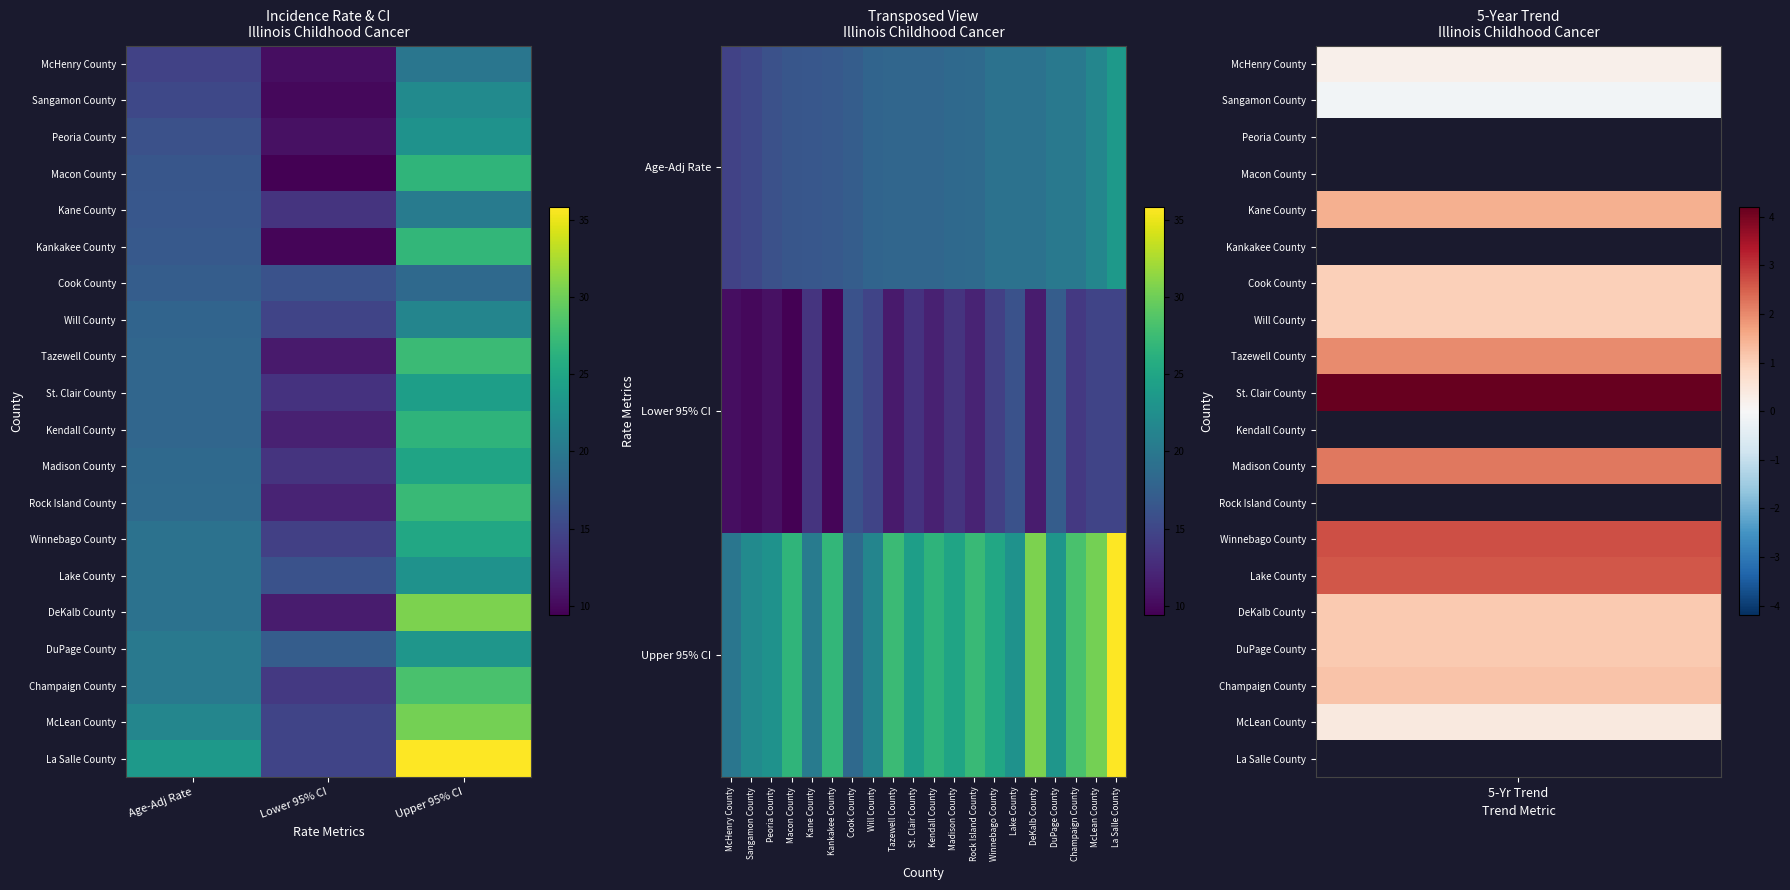

What is the sum of all La Salle County values?

74.3